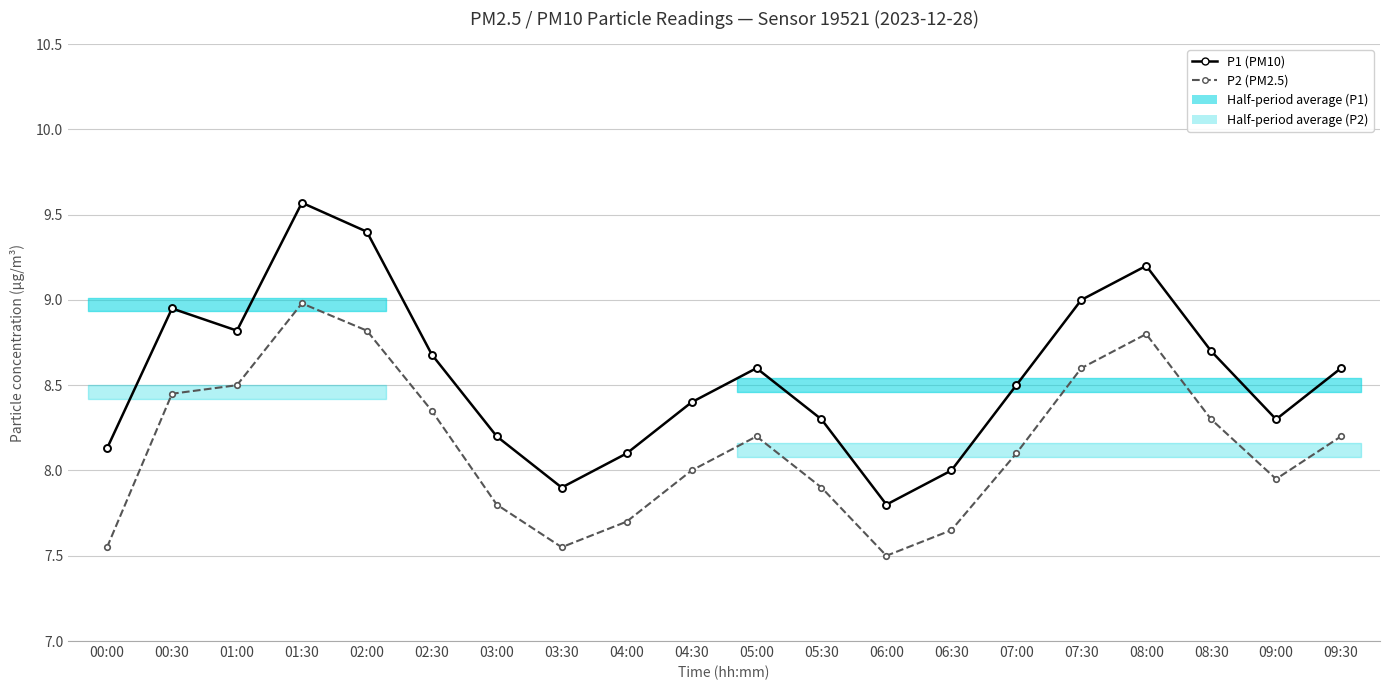

Which category has the highest value across all series?

01:30